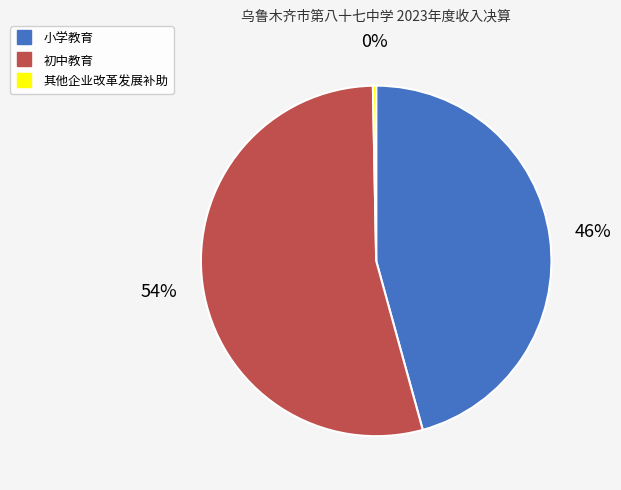

Which category has the biggest portion of the pie?

初中教育